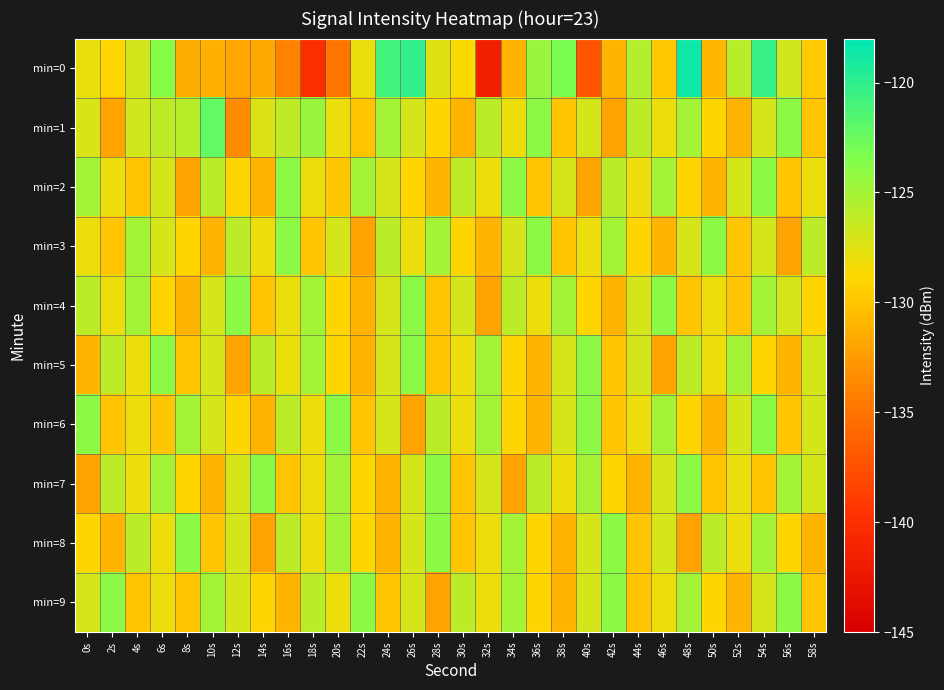

Which label corresponds to the smallest value in the chart?

32s